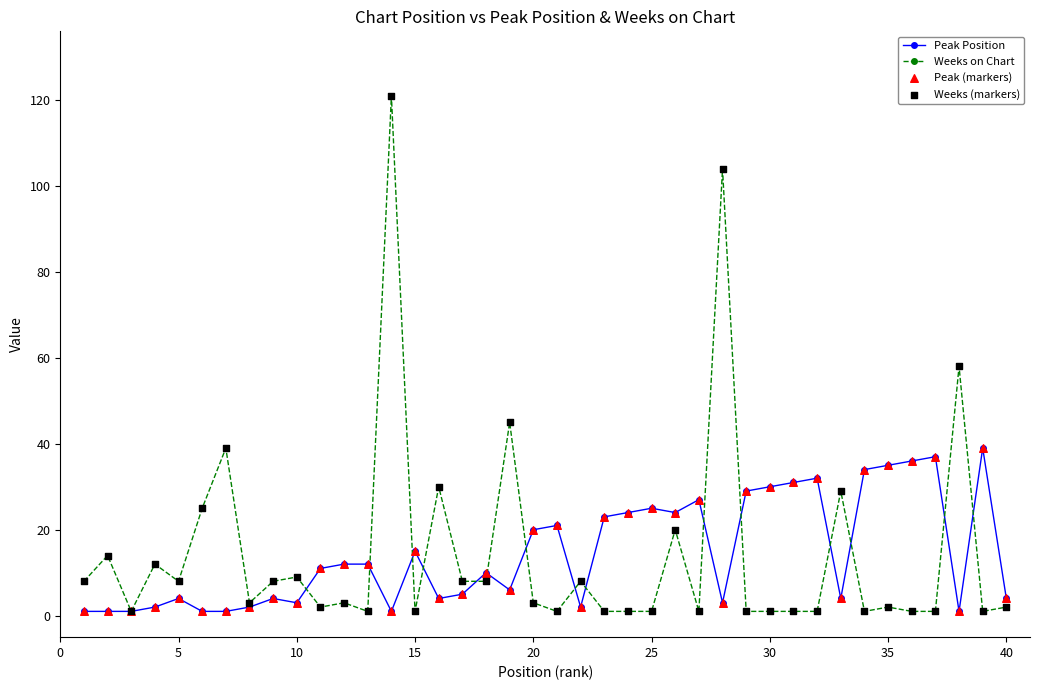

True or false: Weeks on Chart has more than 1 interior local peaks.

True